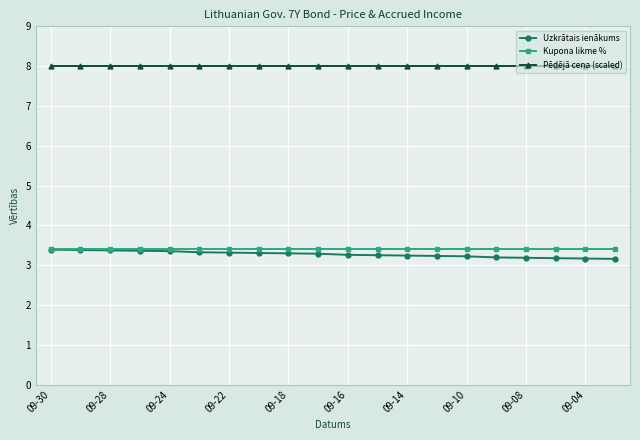

Which series has the widest spread of values?

Uzkrātais ienākums